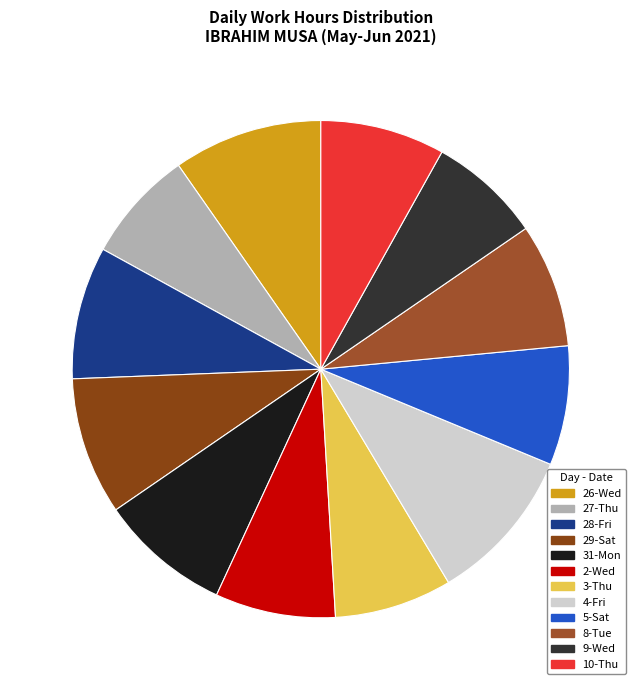

How many slices are in this pie chart?

12